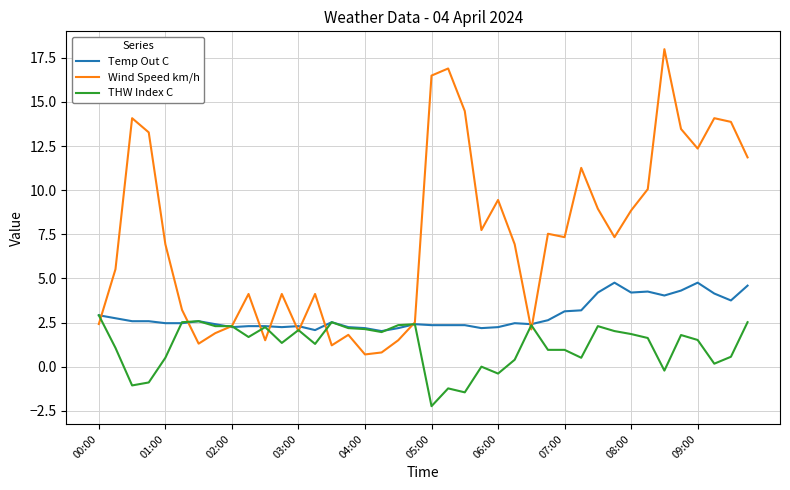

What is the minimum value for THW Index C?

-2.2